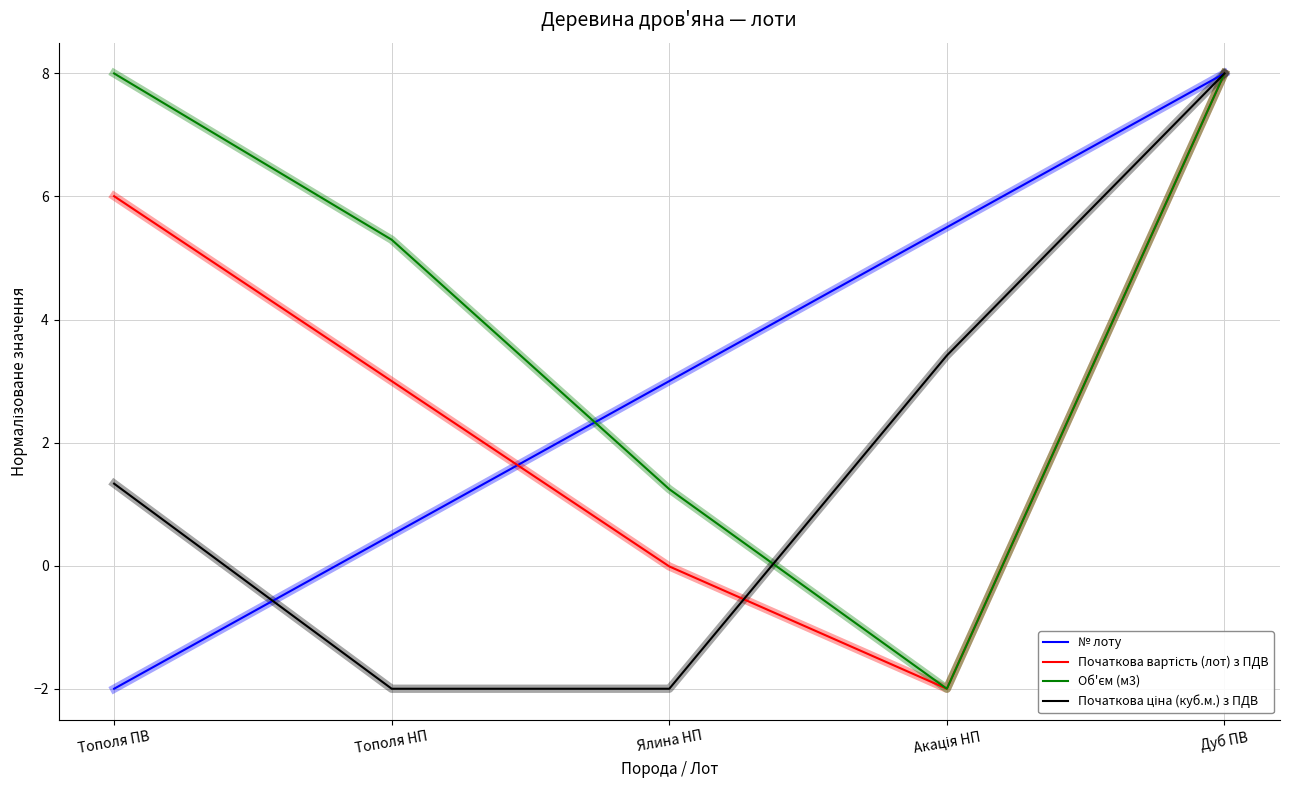

What is the greatest value displayed?

8.0